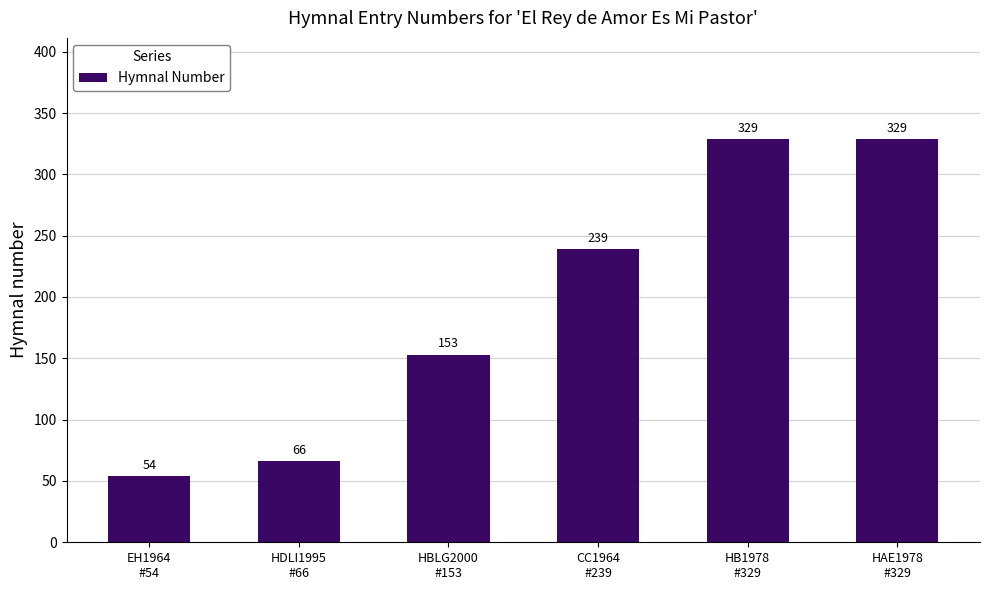

Approximately how many times larger is the value at EH1964
#54 compared to HDLI1995
#66?

0.8